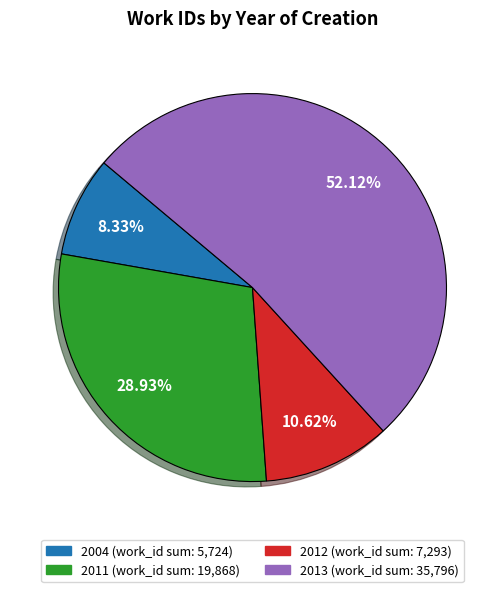

Is there a majority slice in this chart?

Yes